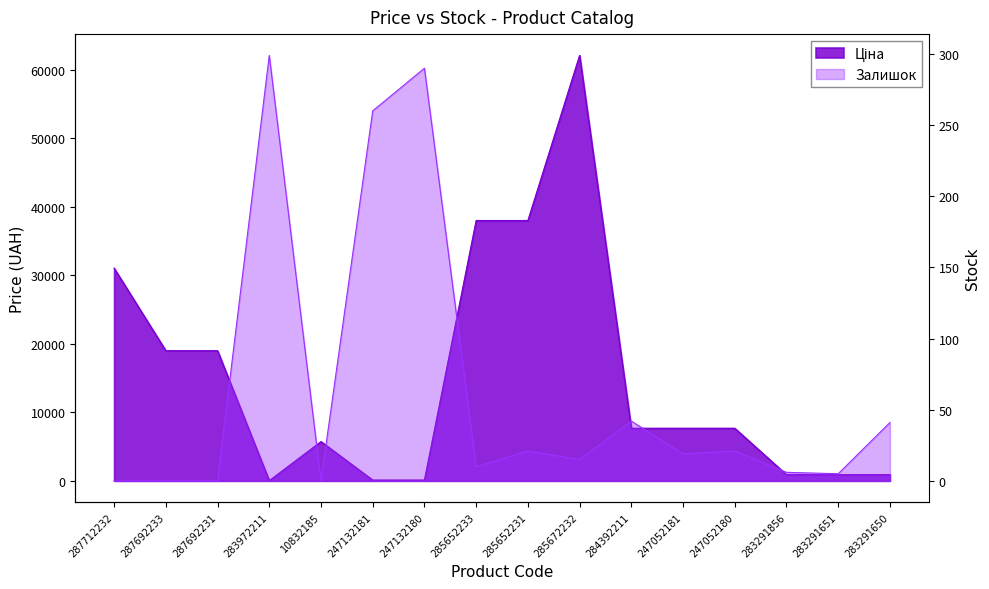

What is the sum of all Залишок values?

1029.0